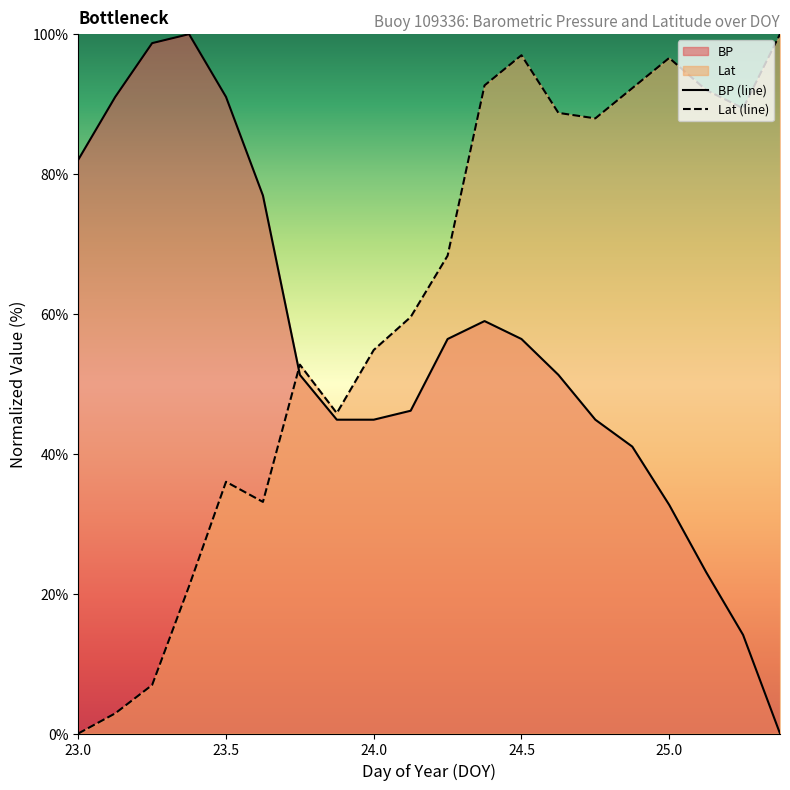

How many times do BP (line) and Lat (line) cross each other?

1